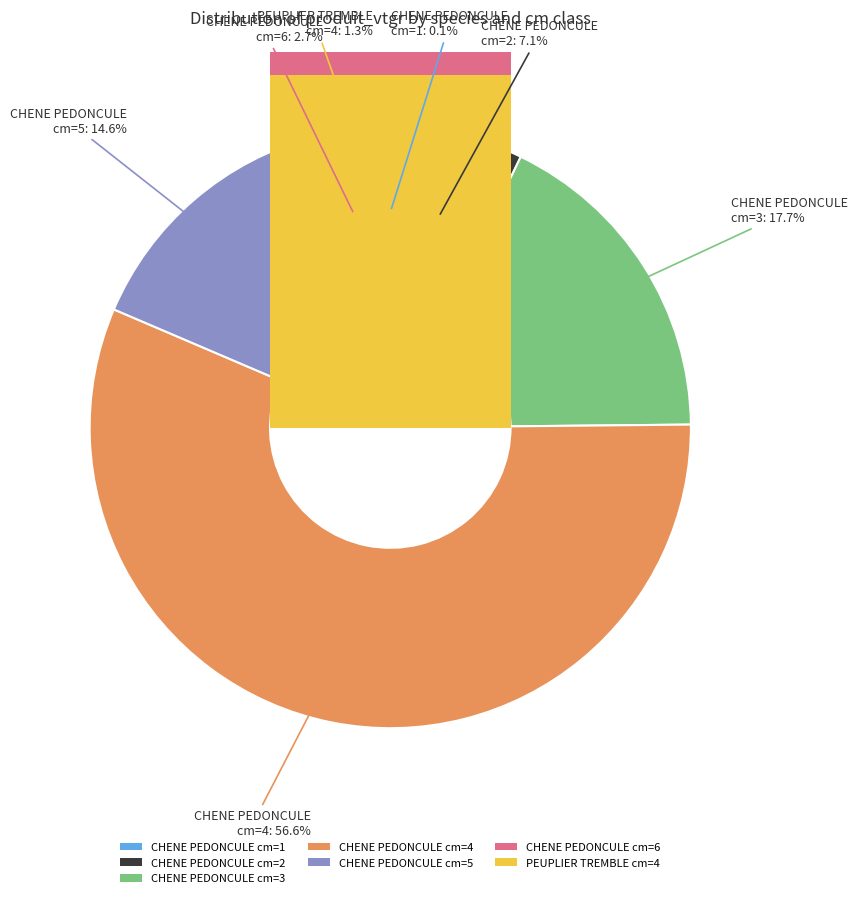

What is the smallest slice in the pie chart?

CHENE PEDONCULE cm=1